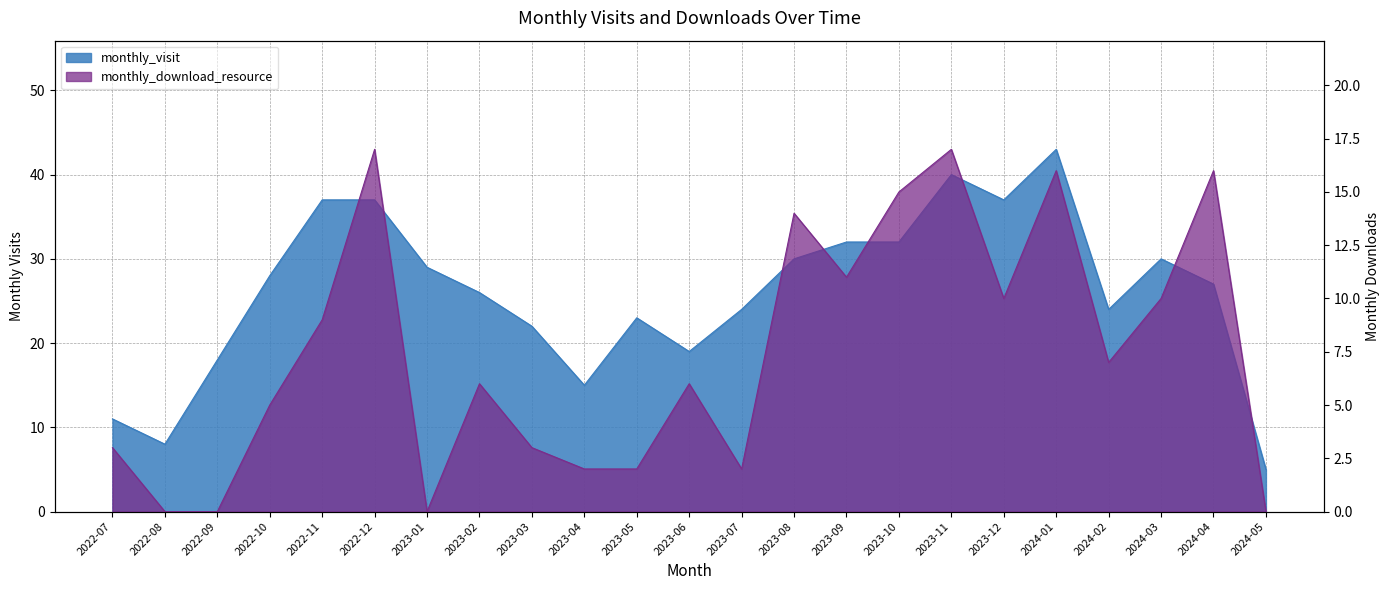

At which category is the sum across all series the highest?

2024-01